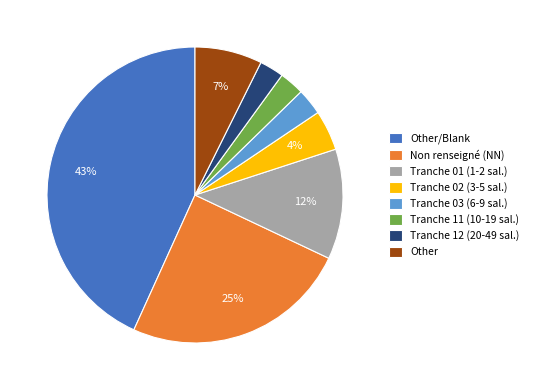

To the nearest percent, what percentage of the pie is Tranche 12 (20-49 sal.)?

3%